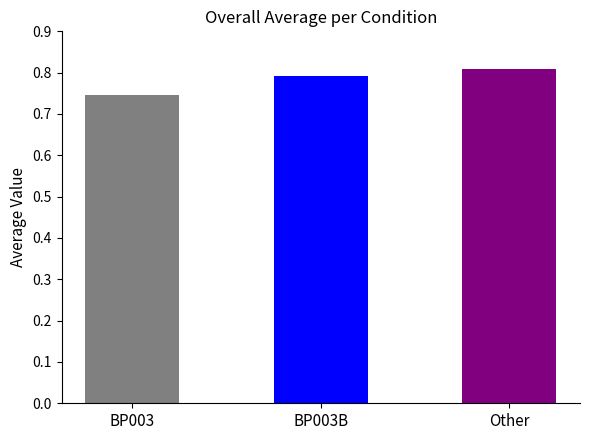

What is the sum of all values?

2.3